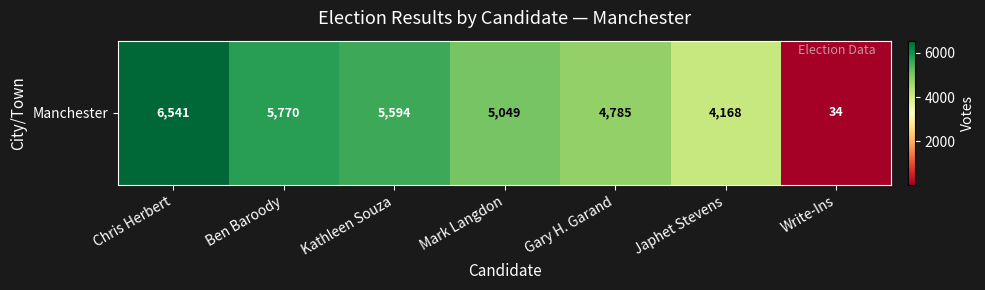

What is the minimum value shown in the chart?

34